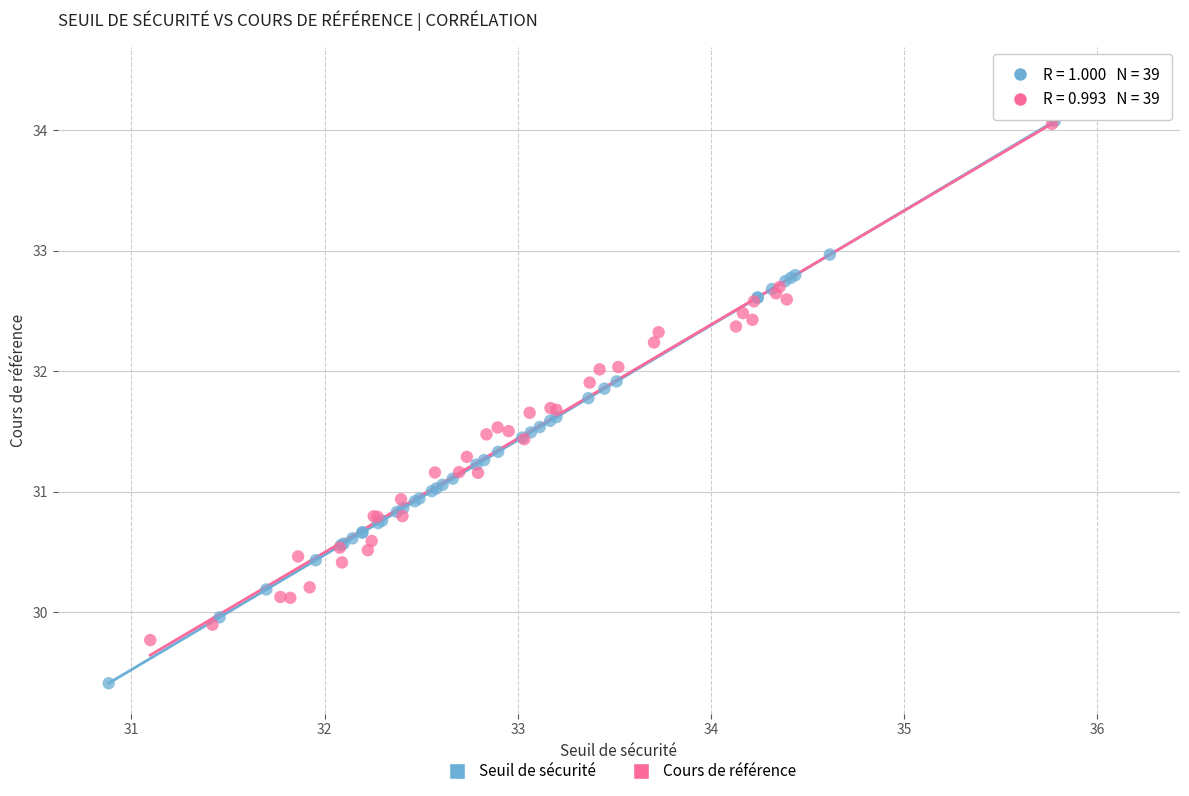

Which series contains the highest Y value?

Seuil de sécurité